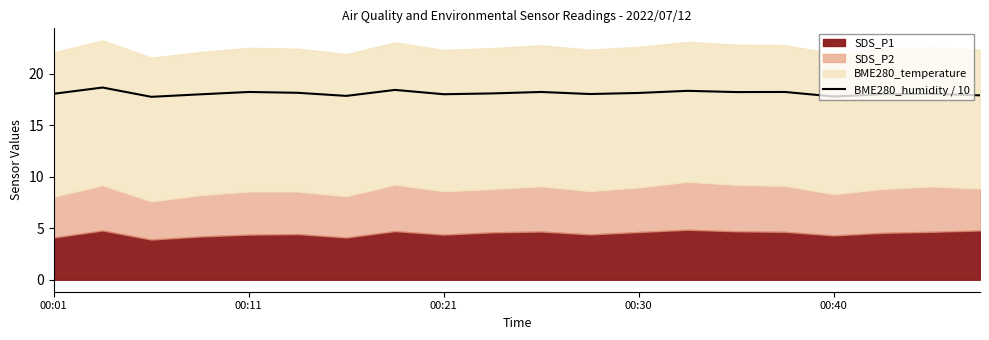

The value at 5 is 18.1. True or false?

True